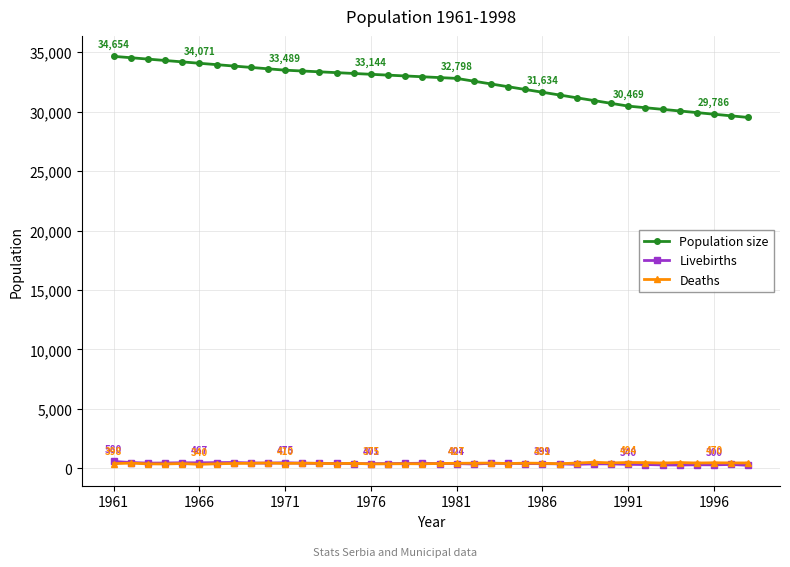

Does the chart have visible grid lines?

Yes